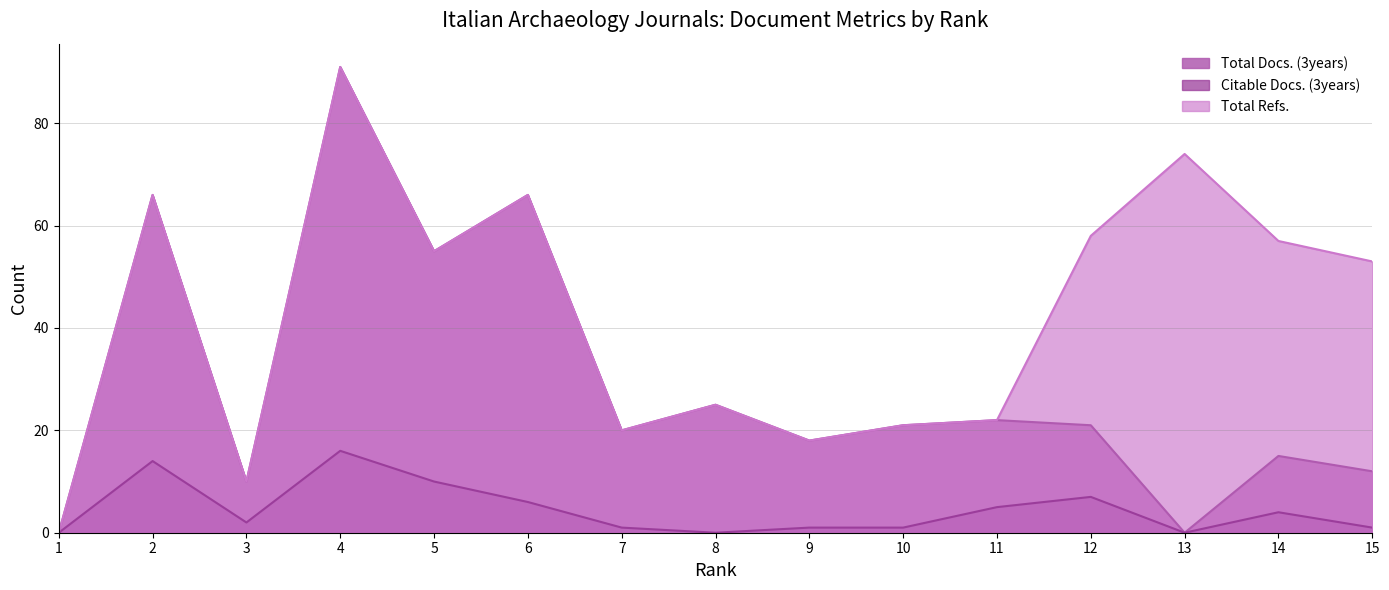

Rank the categories by Total Docs. (3years) value from lowest to highest.

13, 1, 3, 15, 14, 9, 7, 12, 10, 11, 8, 5, 6, 2, 4